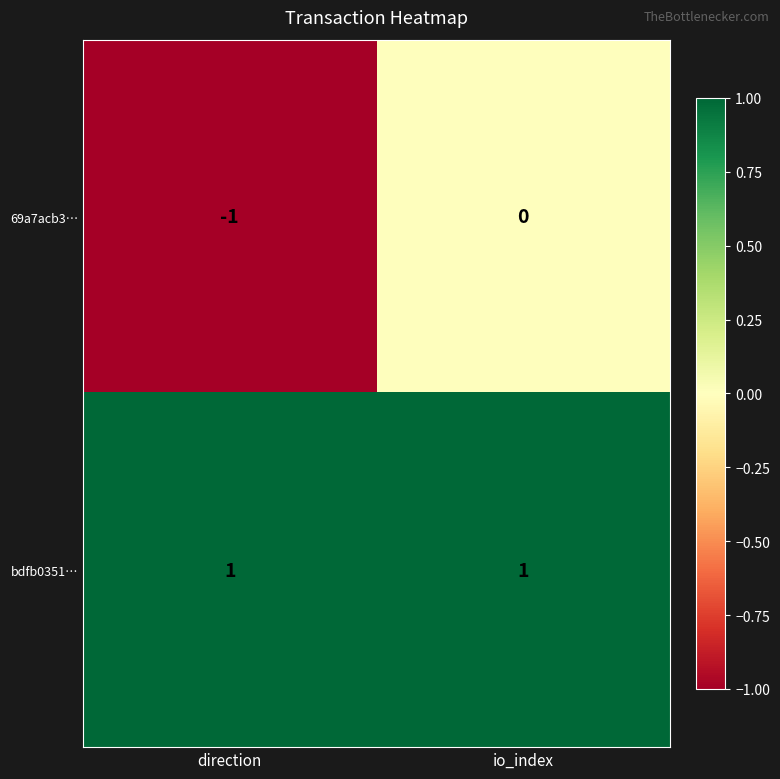

Which series has the largest total across all categories?

bdfb0351…